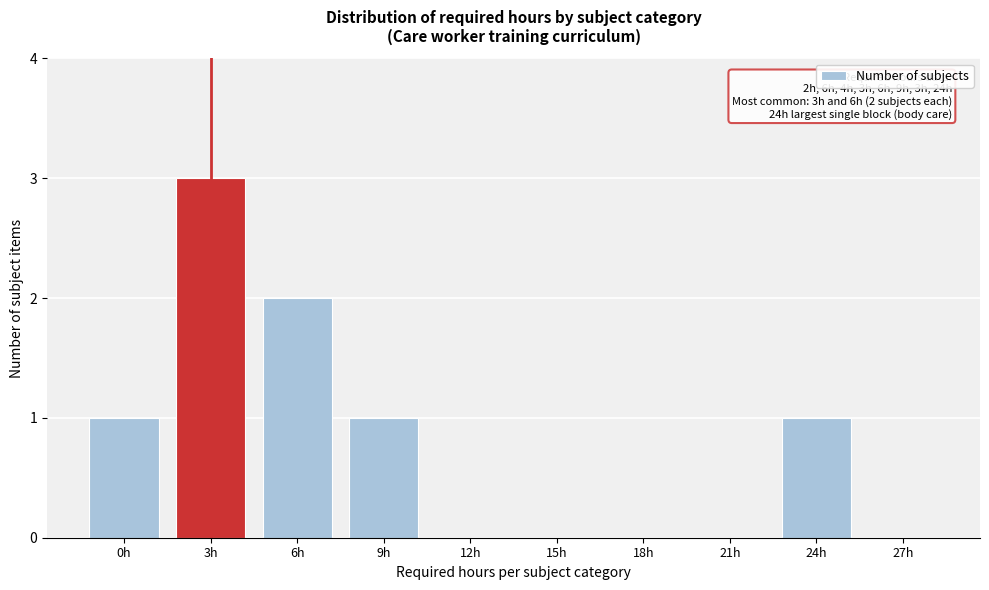

Reading right to left, extract all data points from this chart.

27h=0	24h=1	21h=0	18h=0	15h=0	12h=0	9h=1	6h=2	3h=3	0h=1